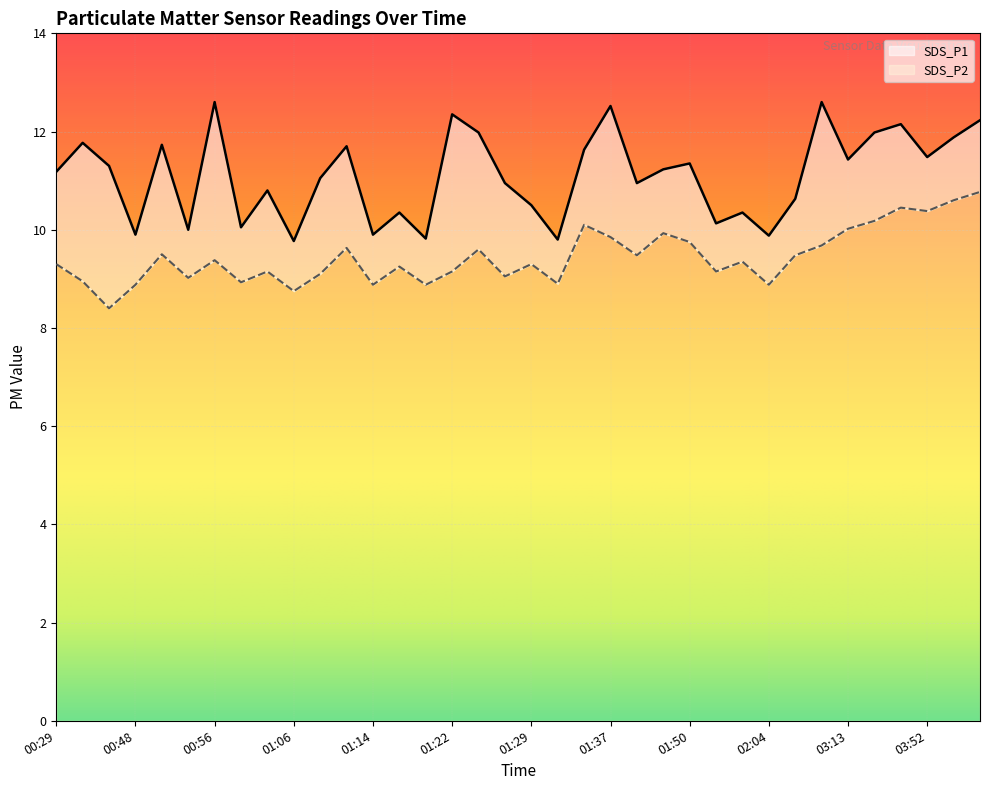

What is the difference between the maximum and minimum values in the SDS_P2 series?

2.4